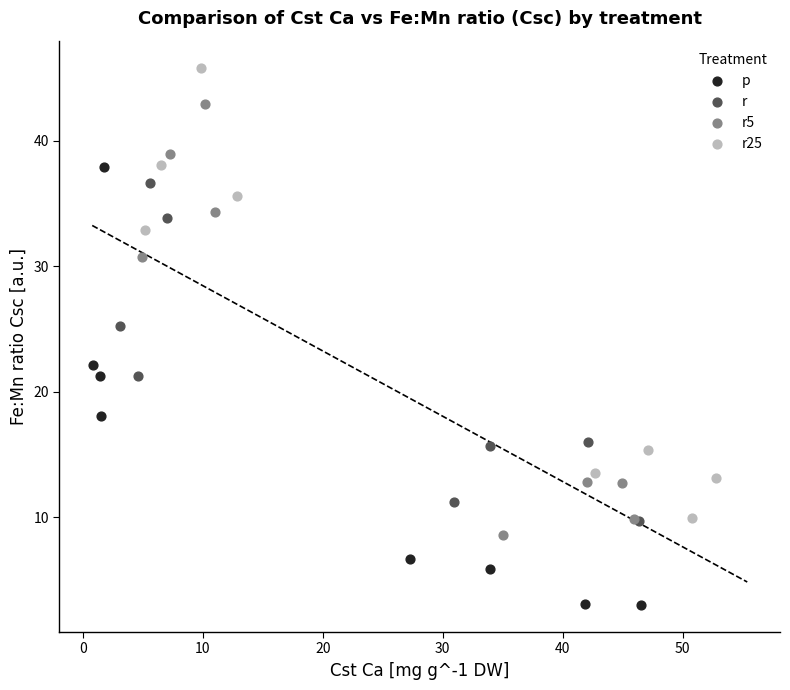

Which series reaches the minimum Y coordinate?

p